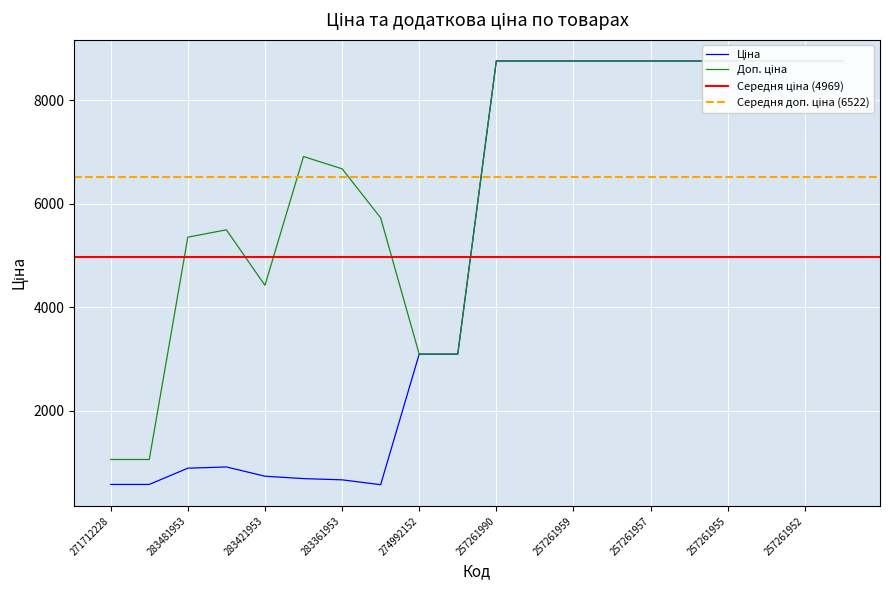

How many lines are shown in the chart?

2